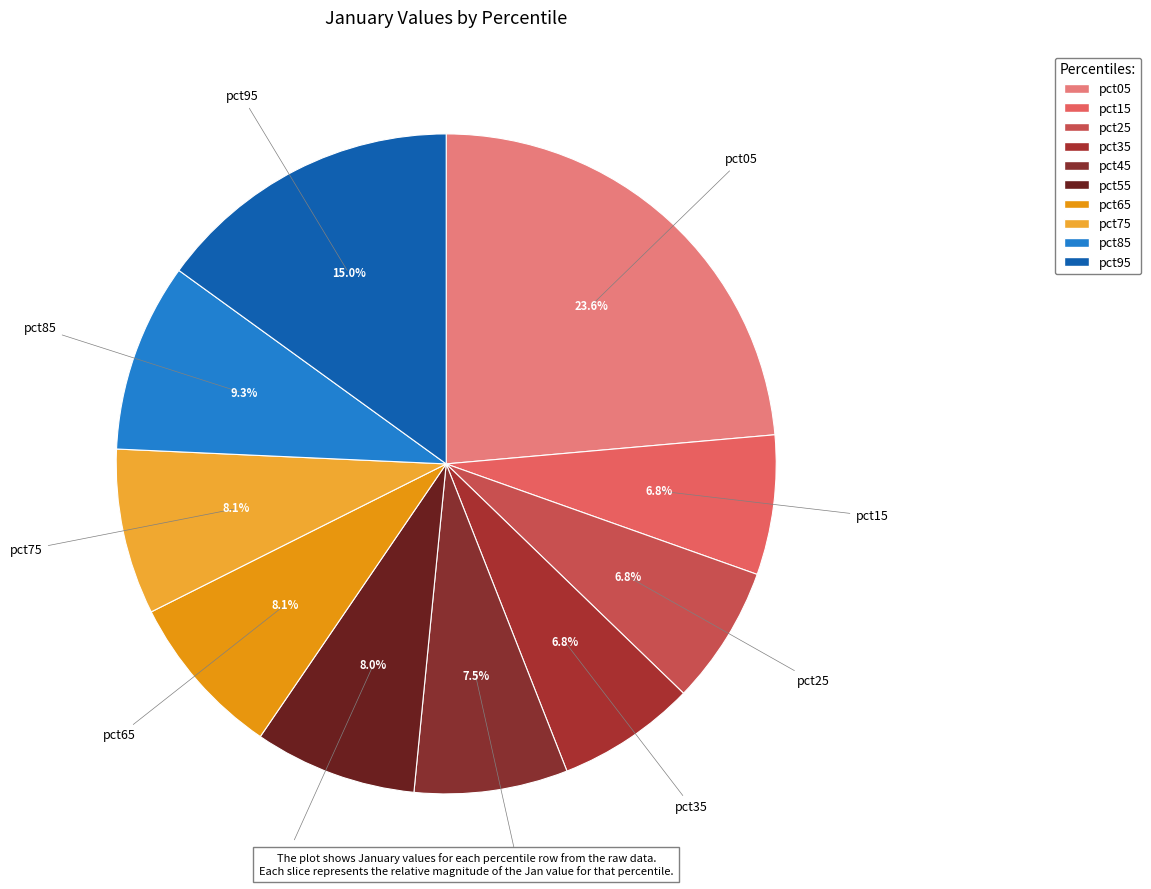

How many slices are in this pie chart?

10